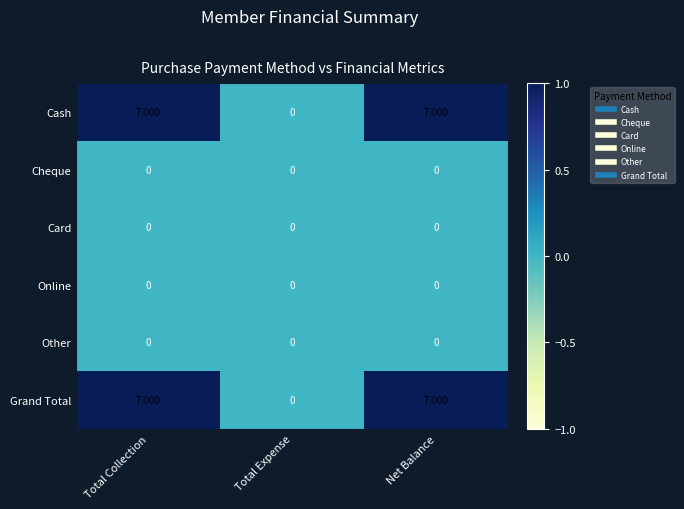

How many Grand Total values are between 0 and 7000?

3